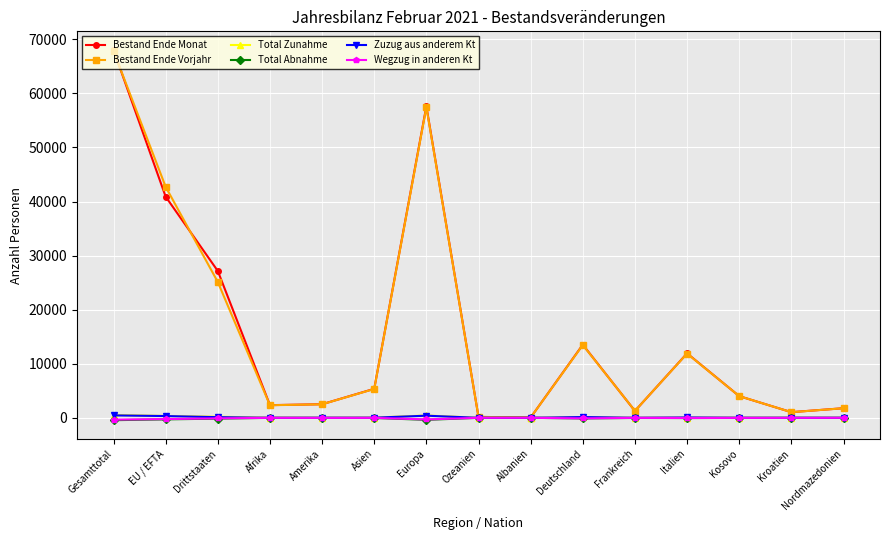

Is the value of Bestand Ende Vorjahr at Asien greater than the value of Zuzug aus anderem Kt at Ozeanien?

Yes